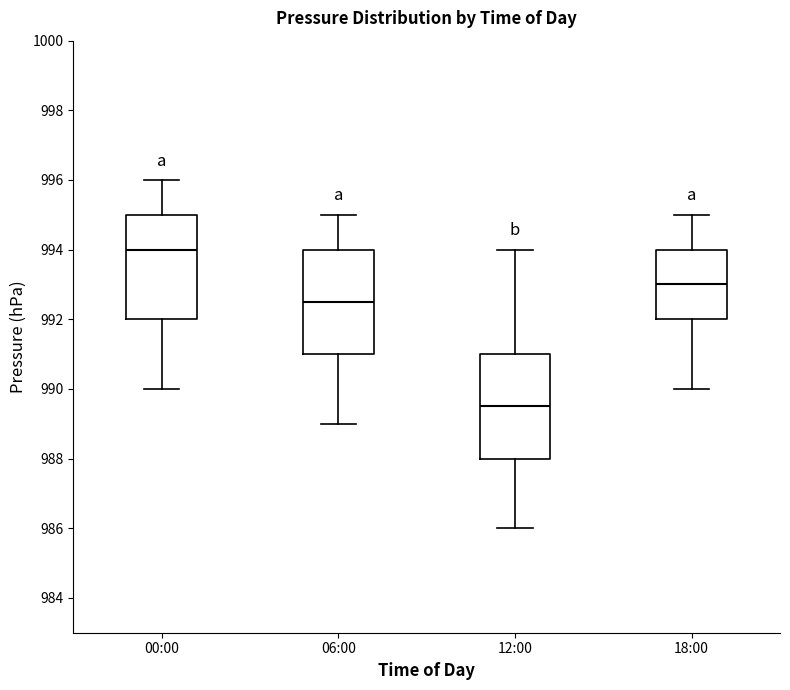

Reading left to right, read every box against the y-axis: the position of its median line, the range the box covers, and the ends of its whiskers. The values are not printed on the chart, so give them approximately, as read against the axis.

00:00: median 994.0, box 992.0 to 995.0, whiskers 990.0 to 996.0
06:00: median 992.6, box 991.0 to 994.0, whiskers 989.0 to 995.0
12:00: median 989.6, box 988.0 to 991.0, whiskers 986.0 to 994.0
18:00: median 993.0, box 992.0 to 994.0, whiskers 990.0 to 995.0